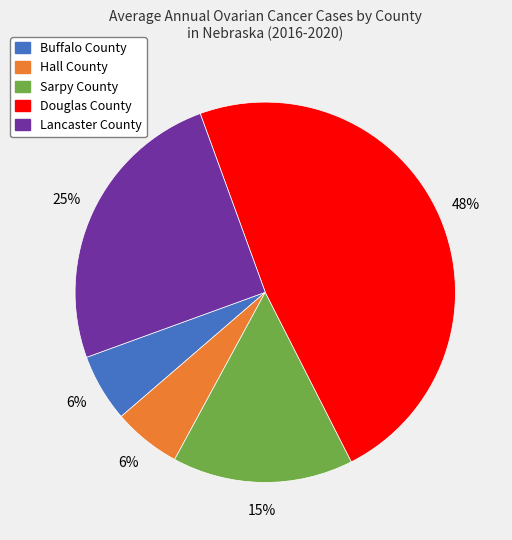

Does any single category account for the majority?

No